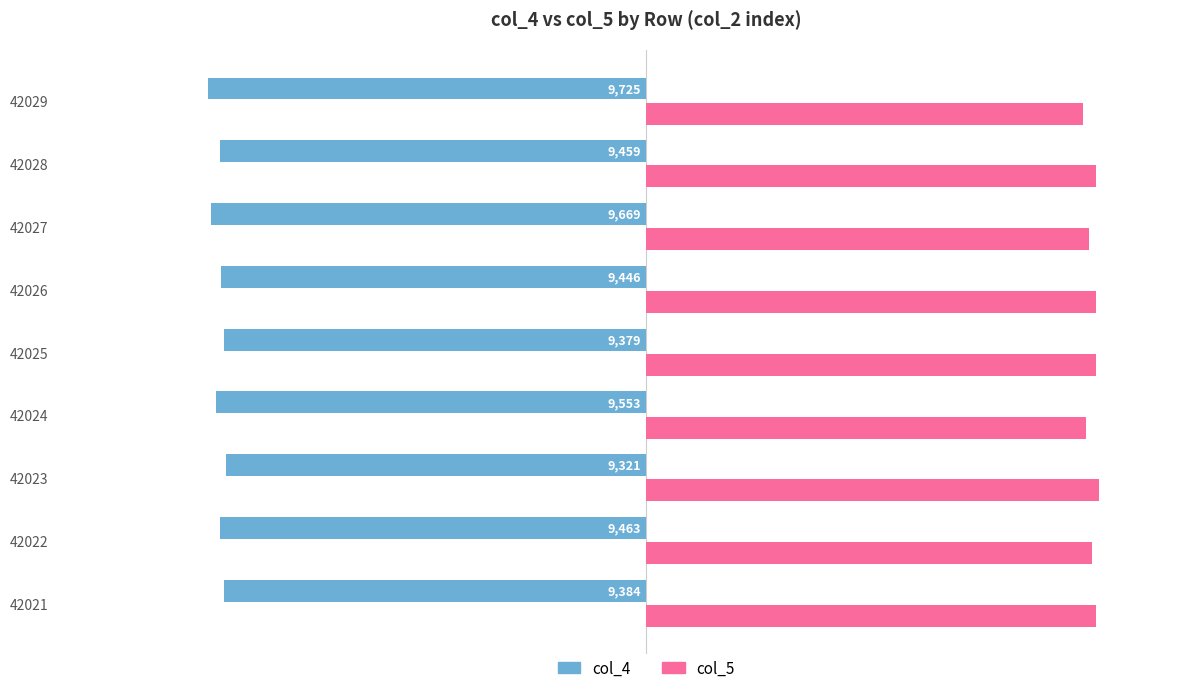

Is it true that col_4 equals -13935 at 42024?

False